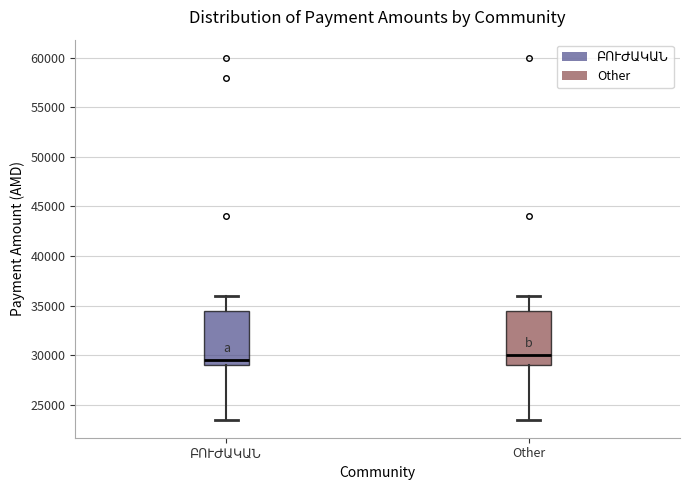

Which box's median line is the highest?

Other